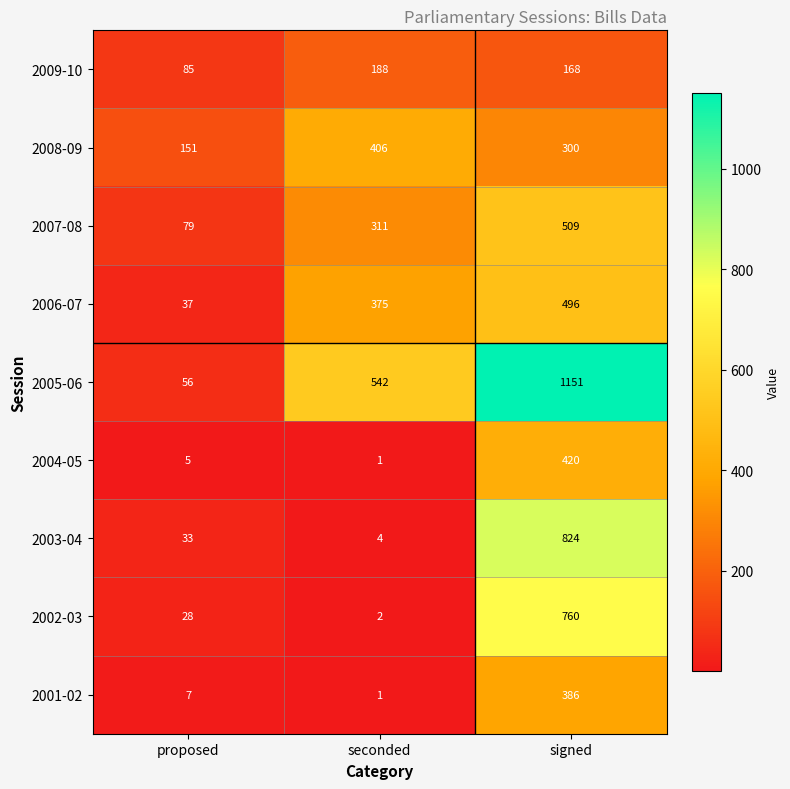

What is the average value of the 2007-08 series?

300